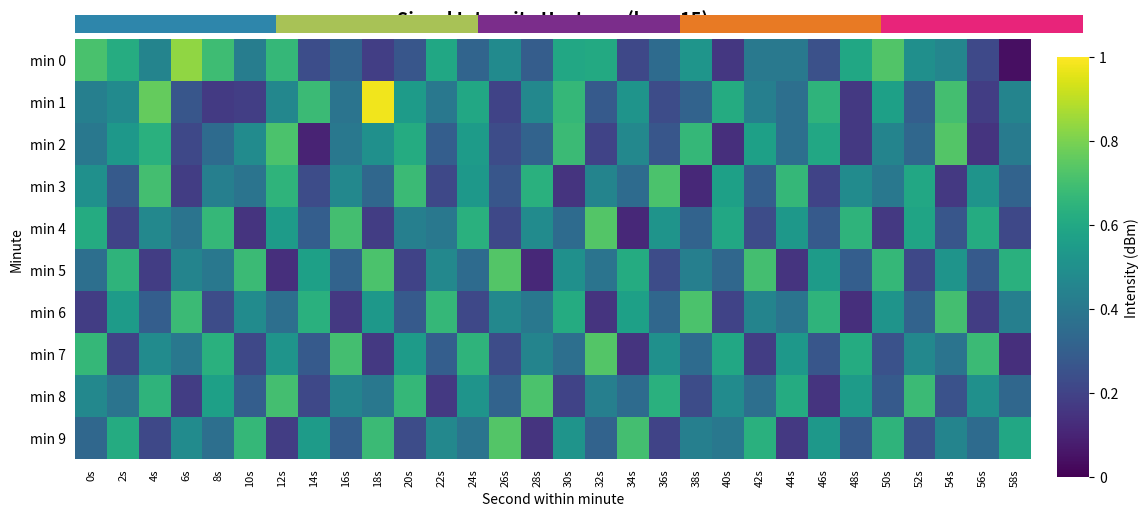

What is the spread (max minus min) of values at 24s?

0.4